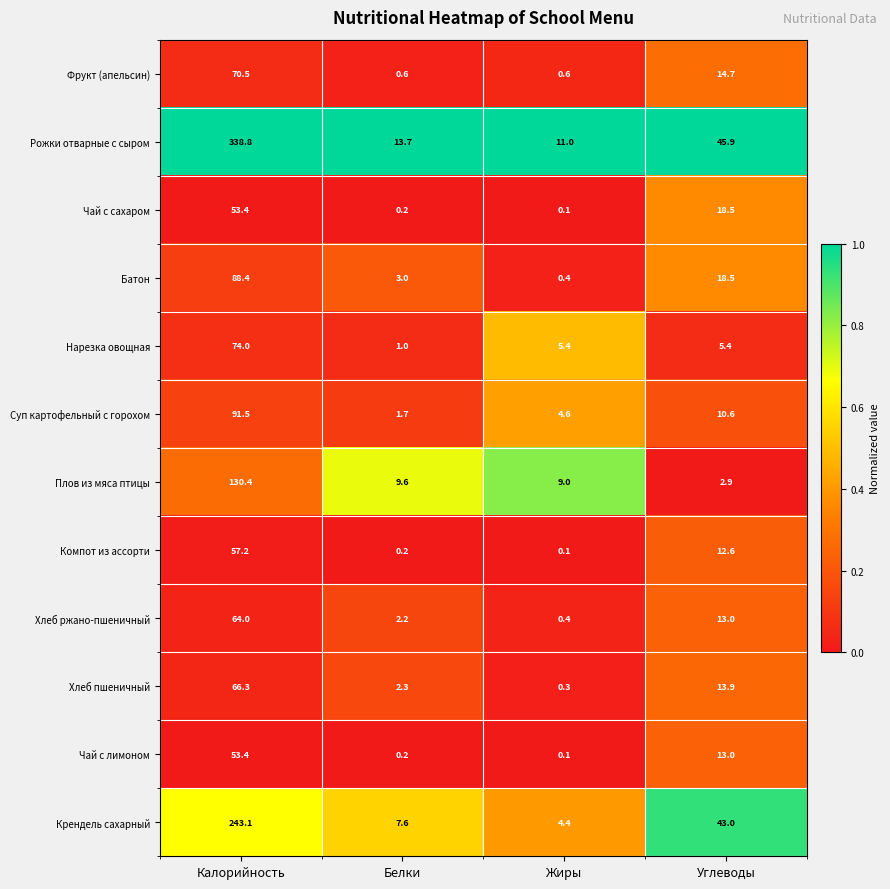

The value of Хлеб ржано-пшеничный at Белки is 0.7. True or false?

False